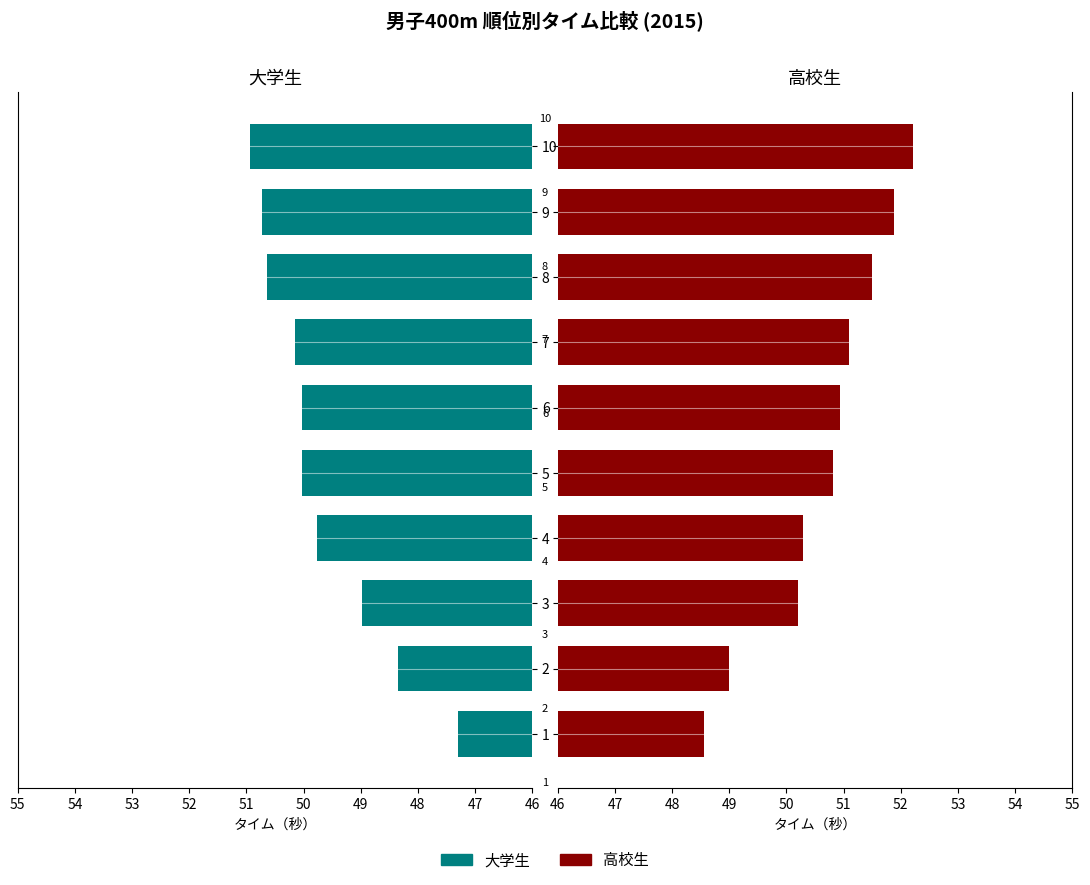

What is the sum of all 大学生 values?

496.9